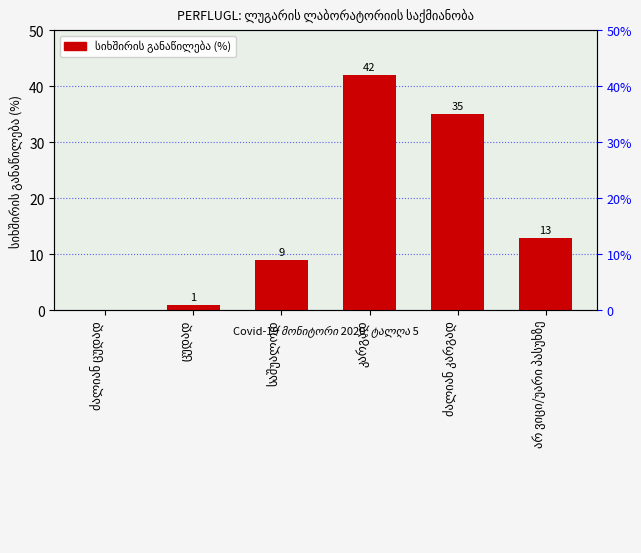

How many positive values are there?

5